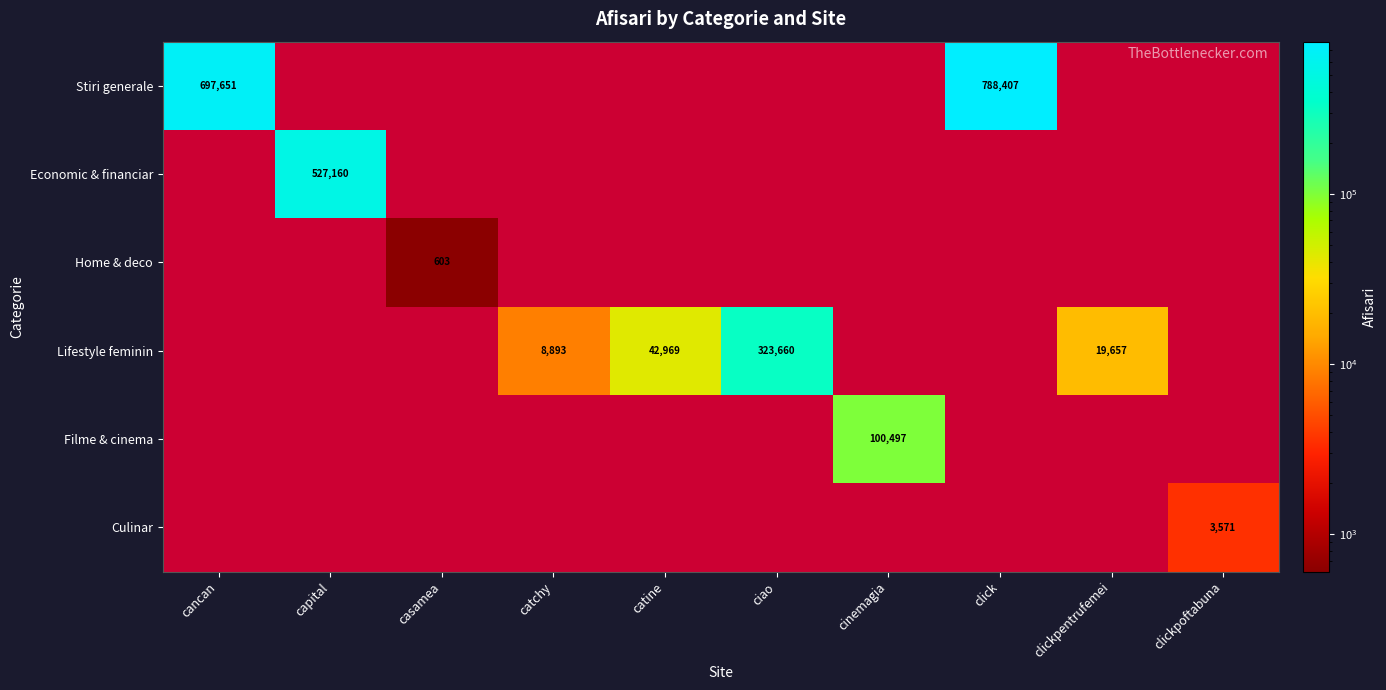

What is the sum of all Lifestyle feminin values?

395179